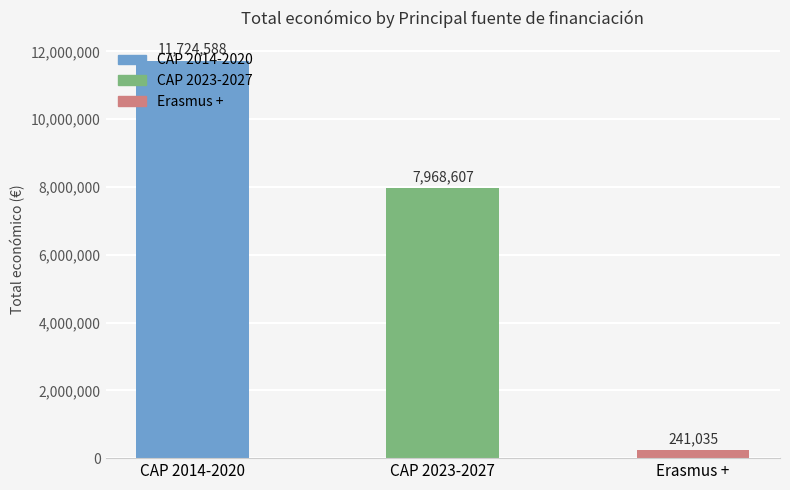

Rank the categories by value from lowest to highest.

Erasmus +, CAP 2023-2027, CAP 2014-2020